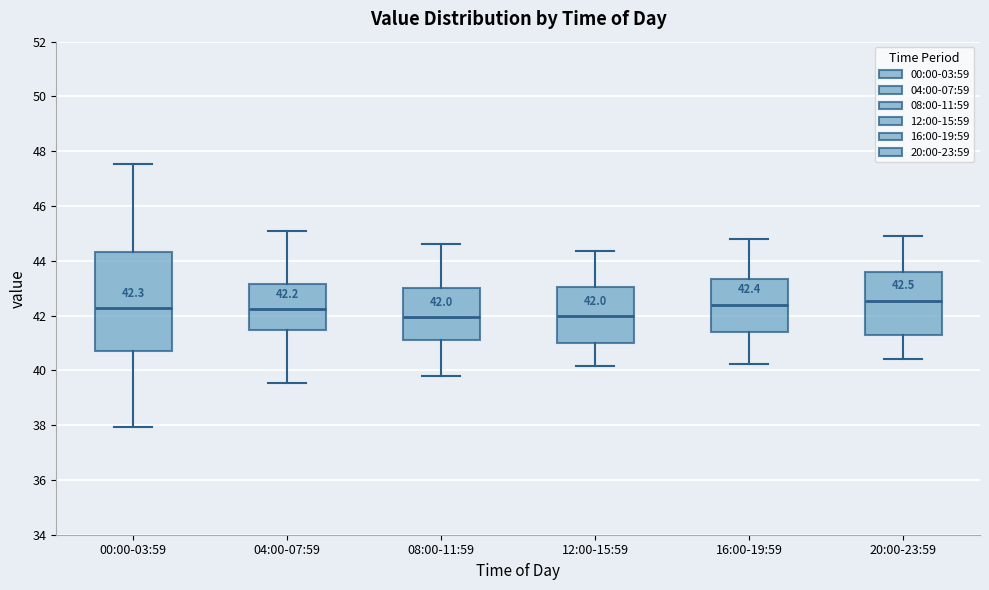

Comparing the boxes themselves (not the whiskers), which one is the tallest?

00:00-03:59